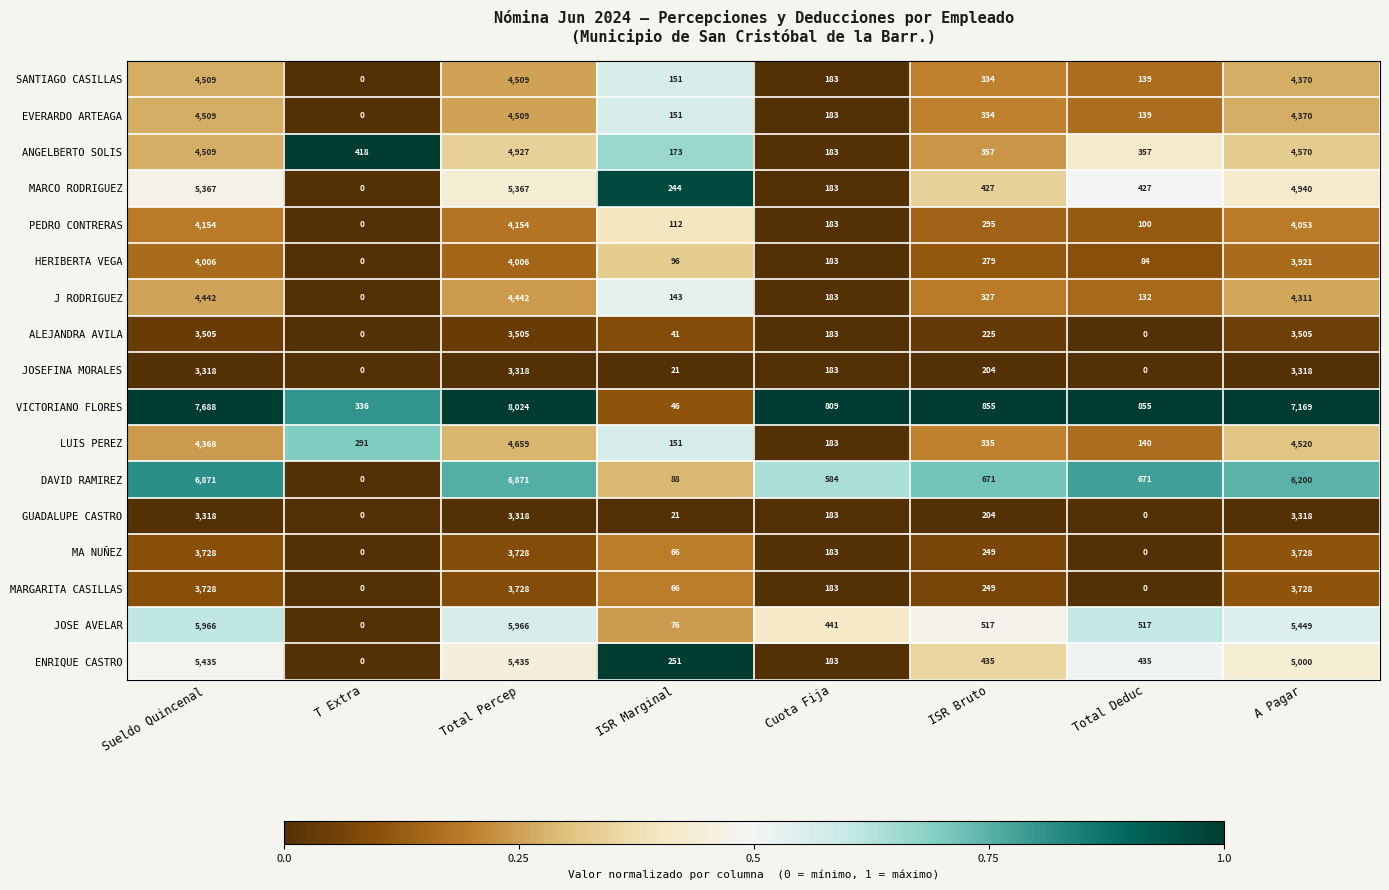

How many data points does each series have?

8